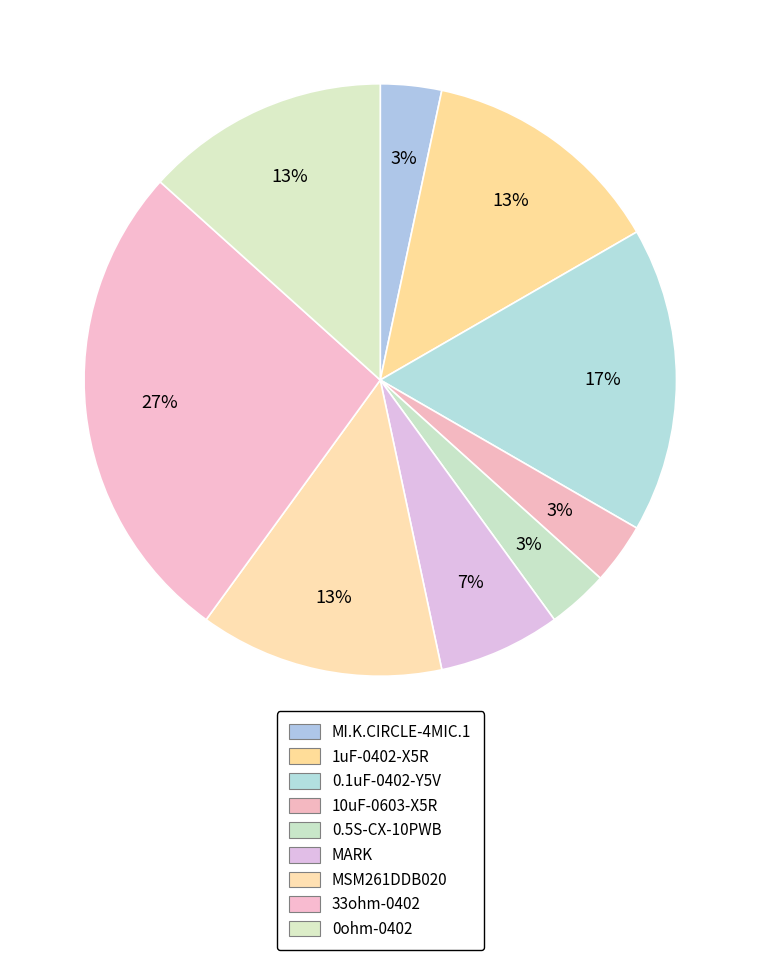

To the nearest percent, what is the difference between the largest and smallest slice percentages?

23%